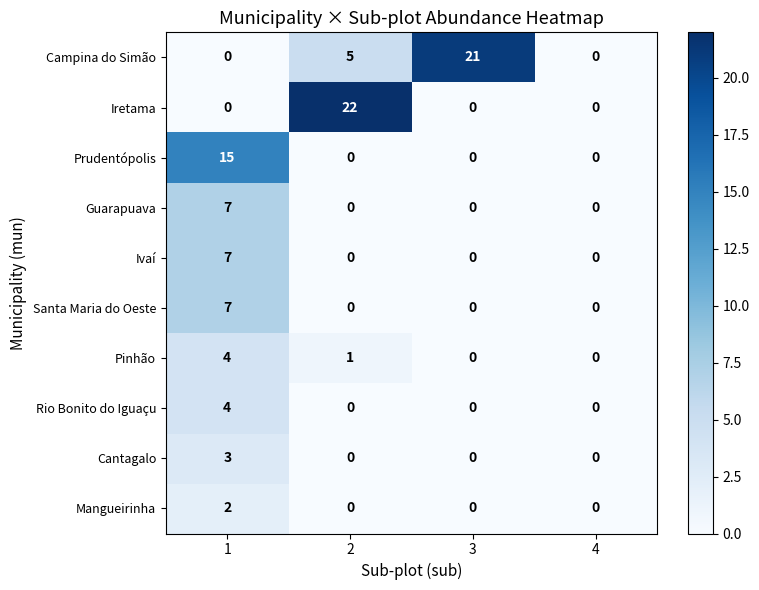

What is the difference between the Prudentópolis values at 1 and 4?

15